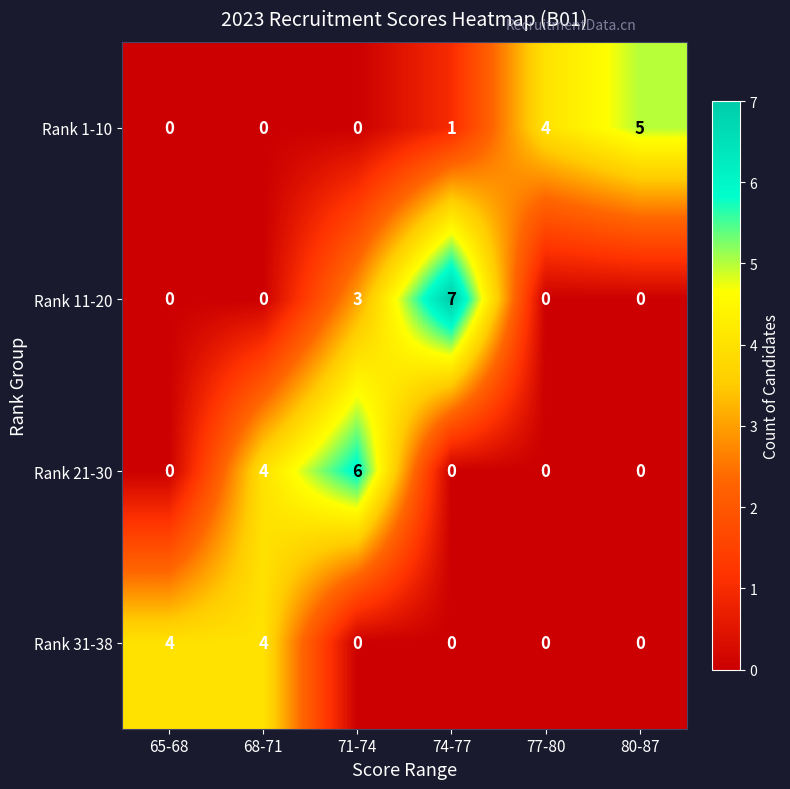

The value of Rank 21-30 at 71-74 is 6. True or false?

True